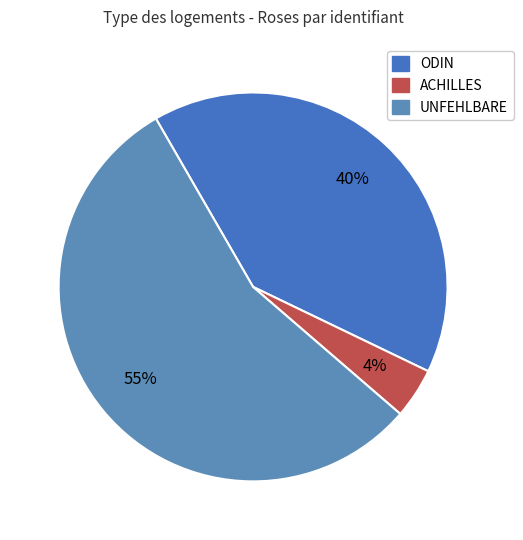

Is it true that UNFEHLBARE is 67% of the pie?

False